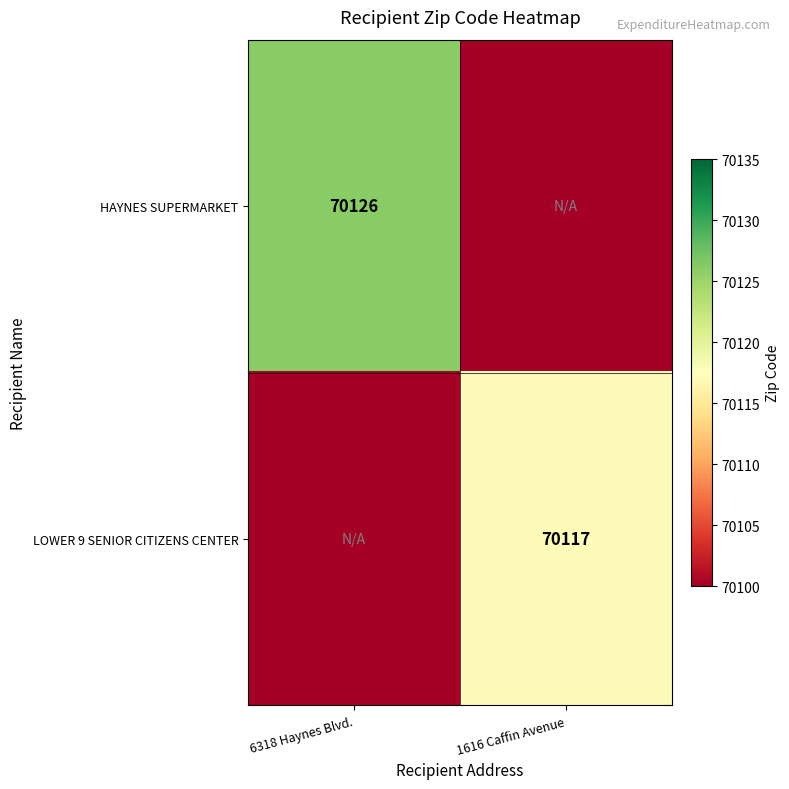

The value of LOWER 9 SENIOR CITIZENS CENTER at 1616 Caffin Avenue is 118340. True or false?

False